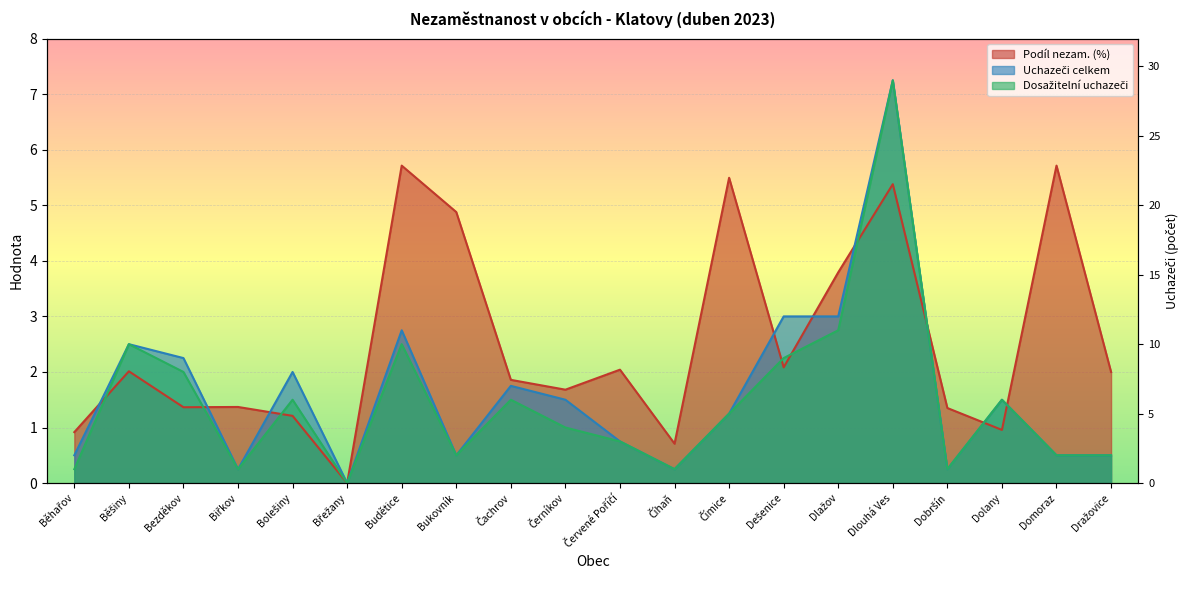

Which series has the largest range (max minus min)?

Uchazeči celkem